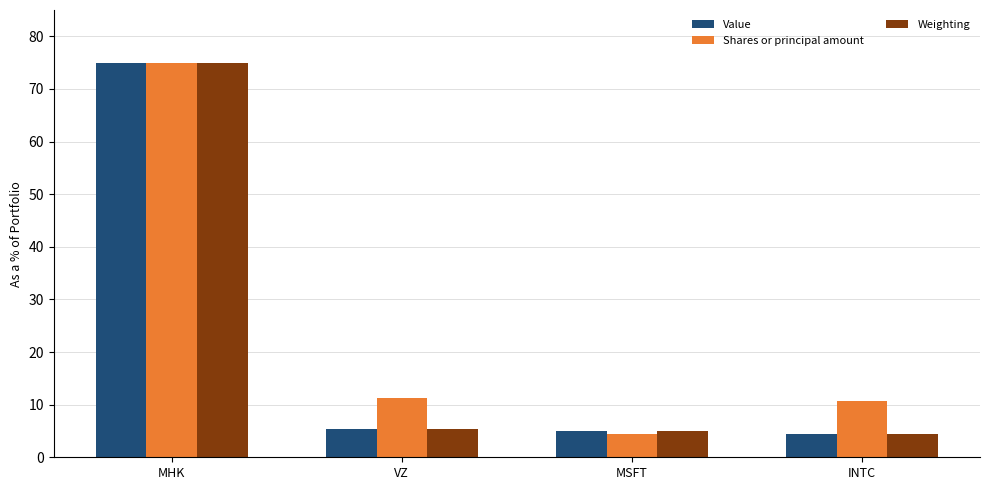

At which category does the chart reach its peak across all series?

MHK